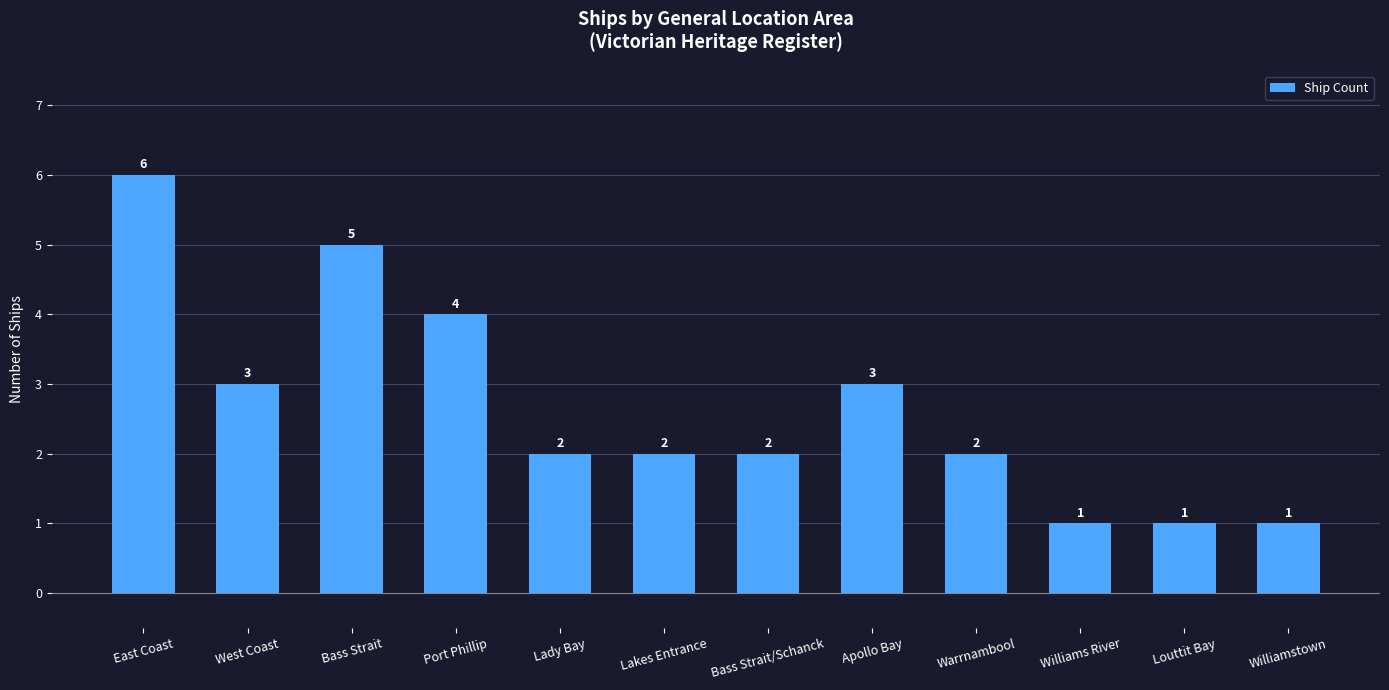

How many series are shown in this chart?

1